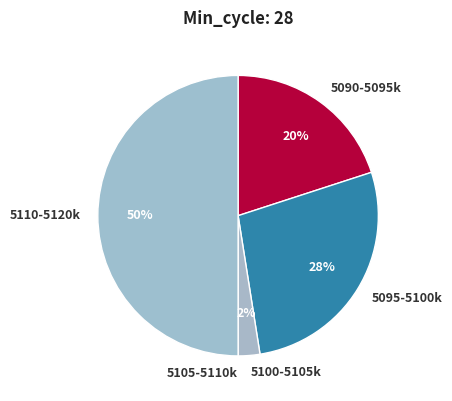

Does 5095-5100k represent more than half of the total?

No